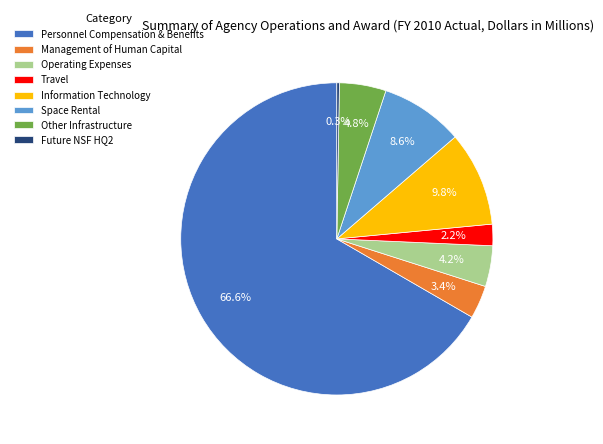

Is the sum of Space Rental and Operating Expenses greater than half?

No